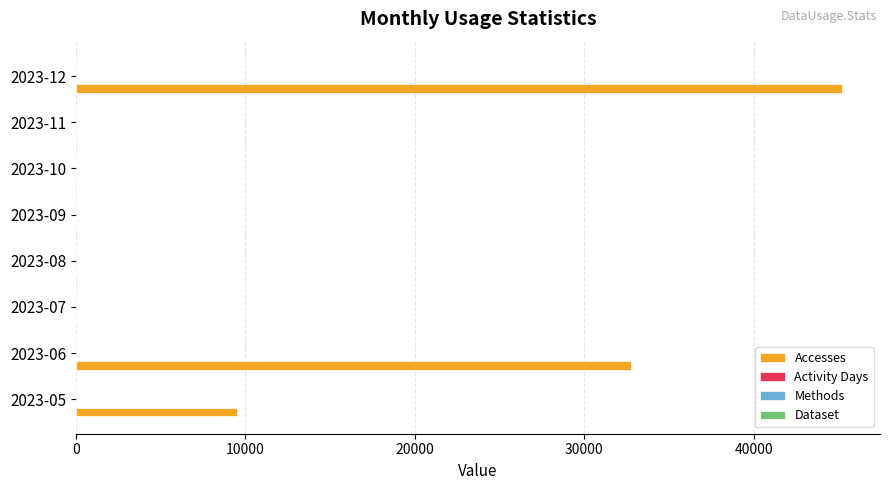

What is the greatest value displayed?

45200